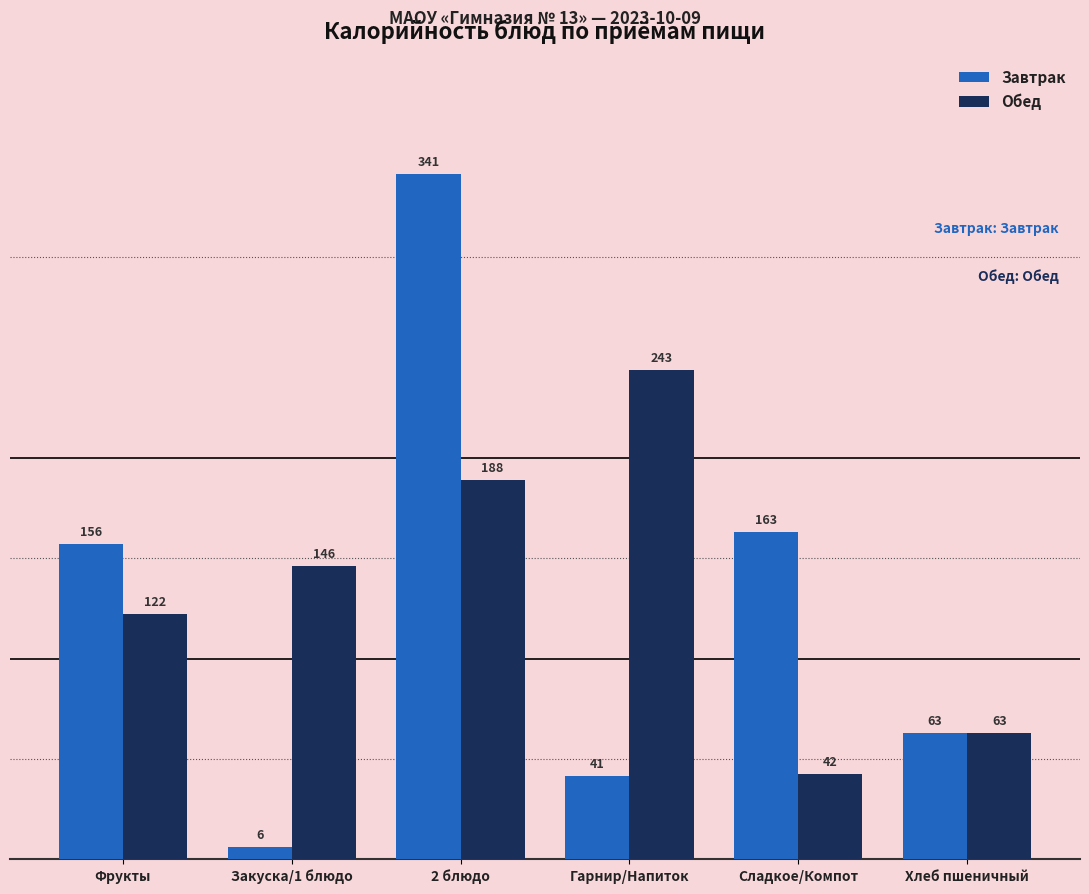

Which category has the highest value across all series?

2 блюдо